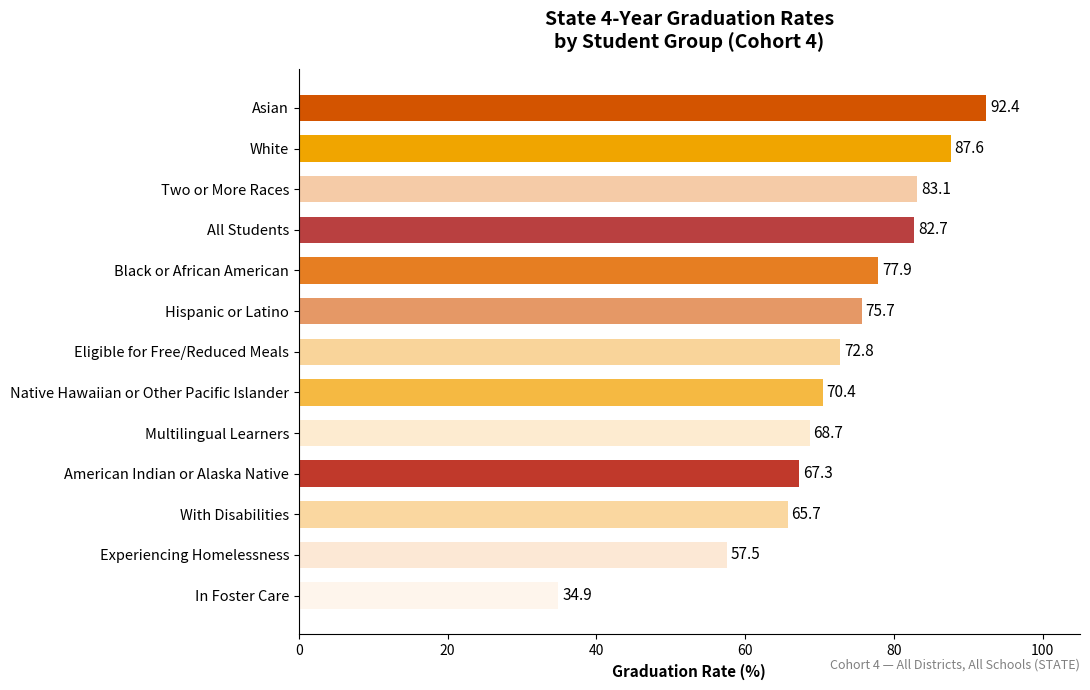

At which label is the value closest to 63?

With Disabilities